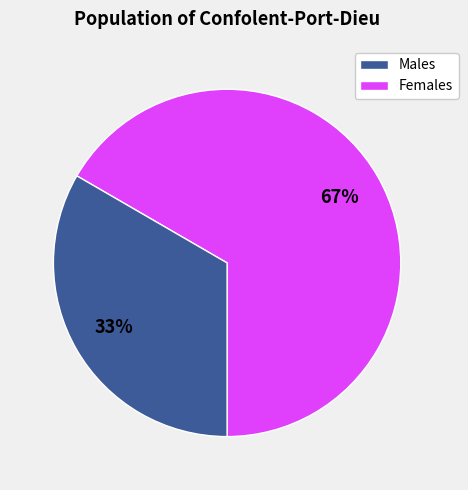

Is there any slice that represents more than half of the pie?

Yes